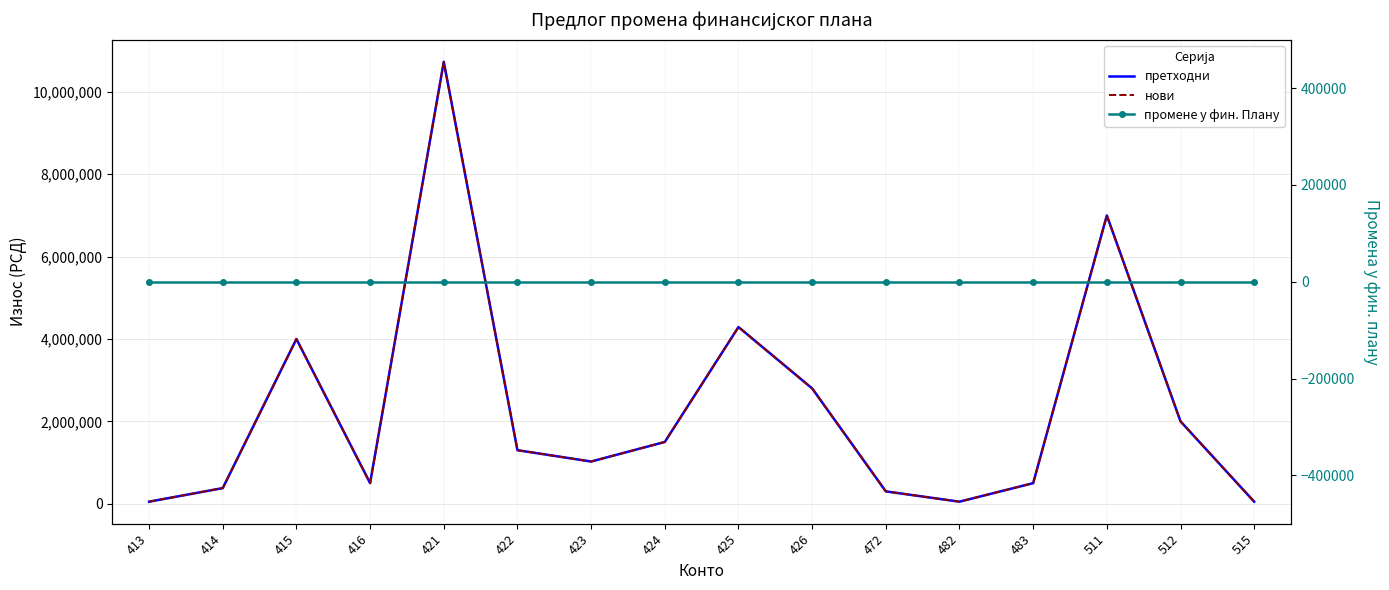

Between 482 and 416, which is larger?

416